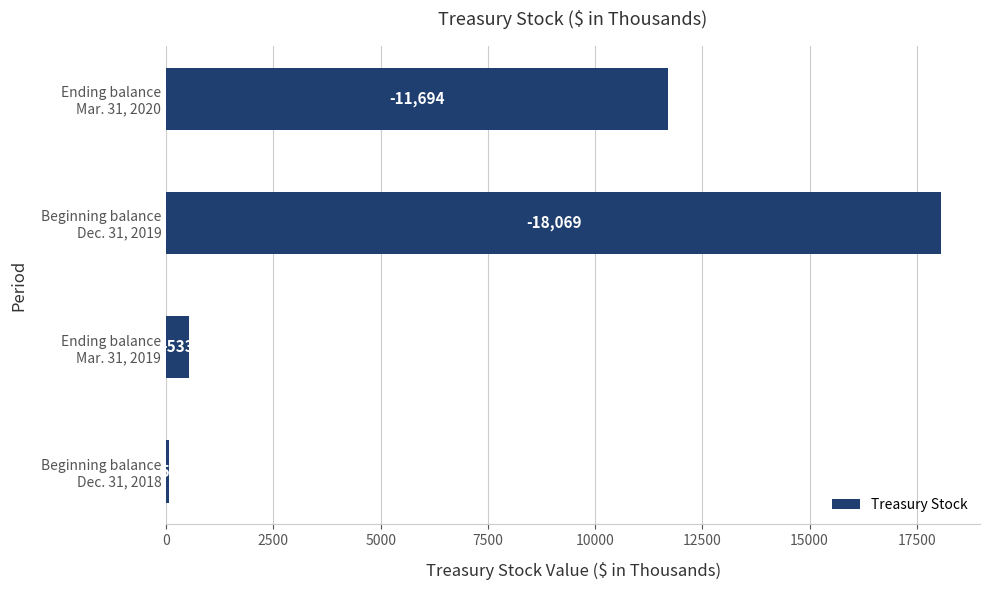

Are the bars horizontal?

Yes